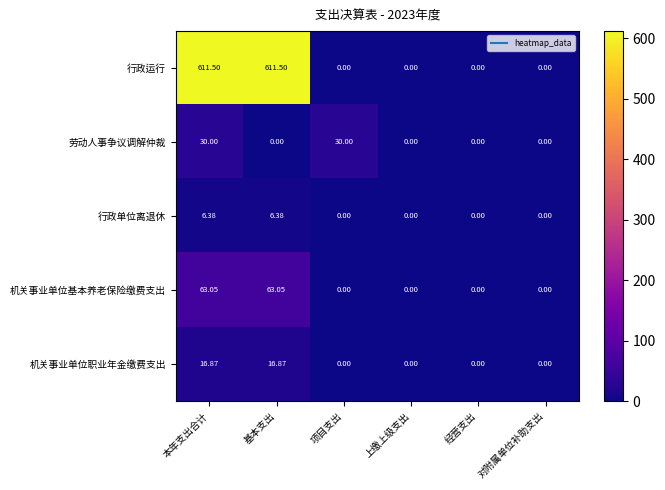

Which series has the largest range (max minus min)?

行政运行